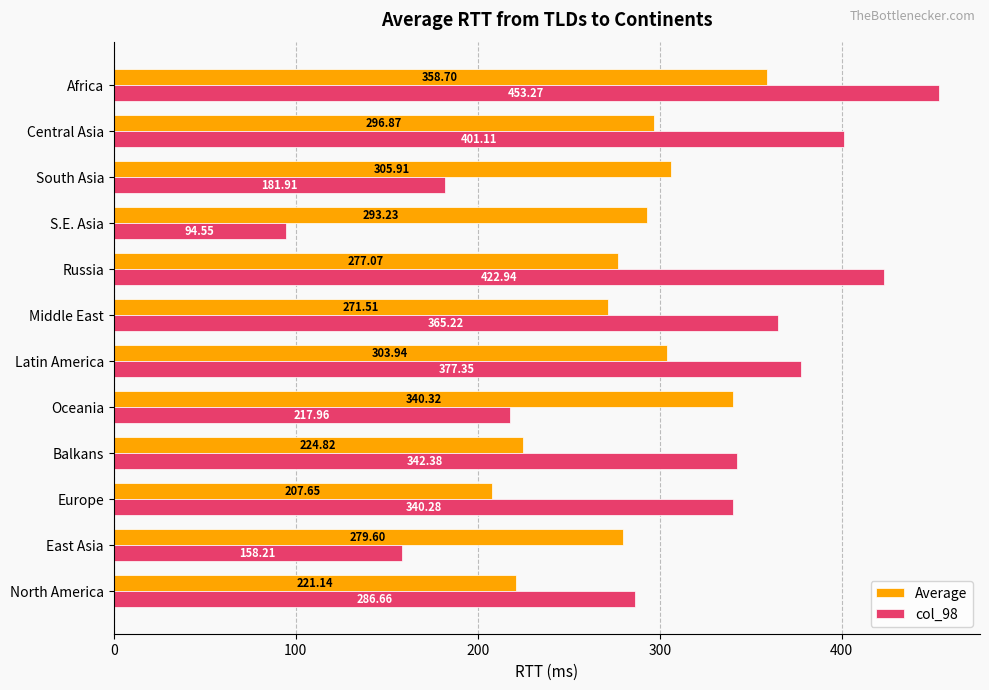

Where is col_98 nearest to the value 273?

North America